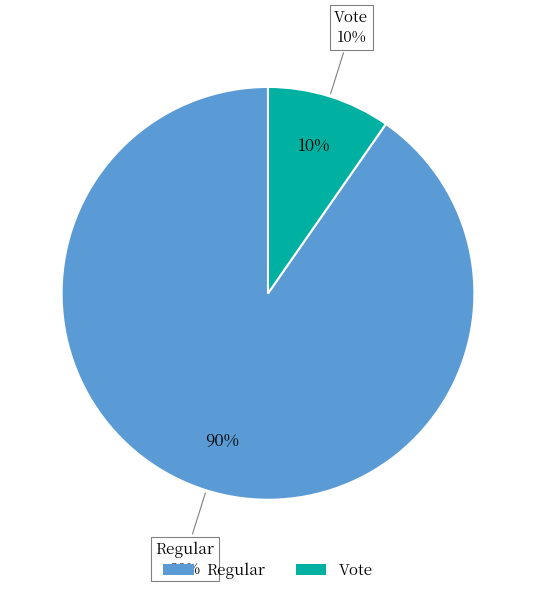

The tx_type_Vote slice represents 10% of the pie. True or false?

True